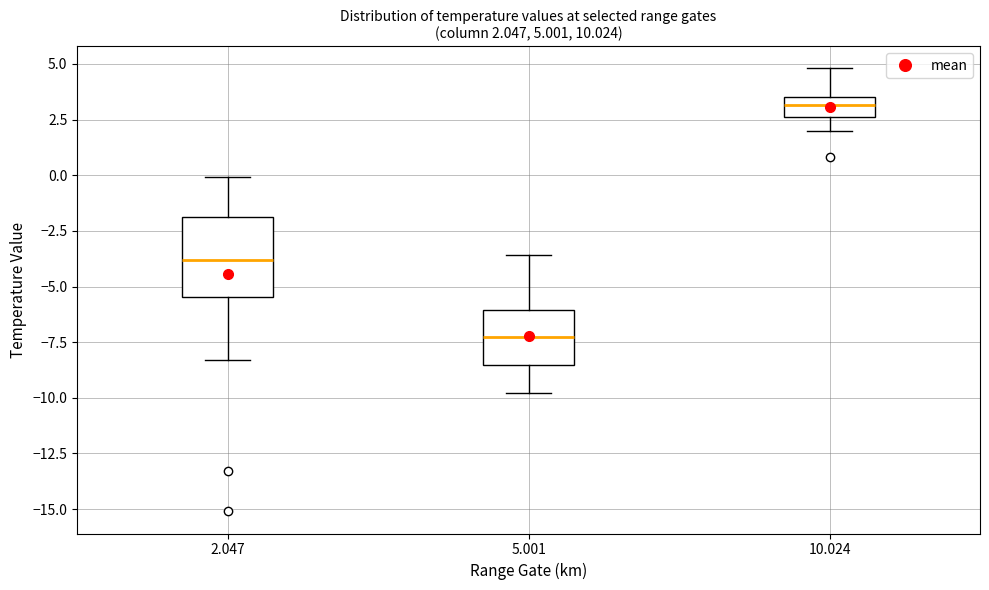

Which box is the tallest, from its lower edge to its upper edge?

2.047